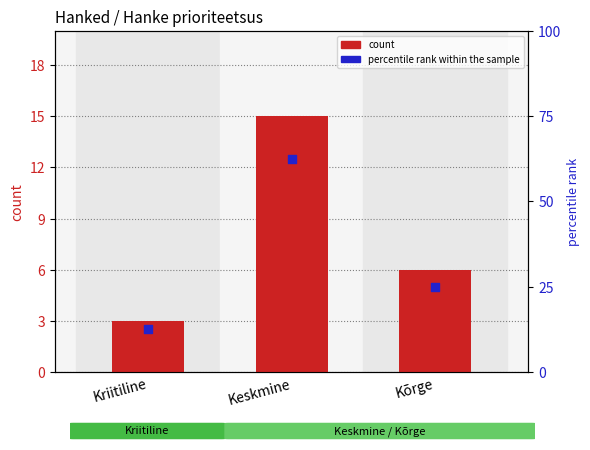

Which series has the largest total across all categories?

percentile rank within the sample